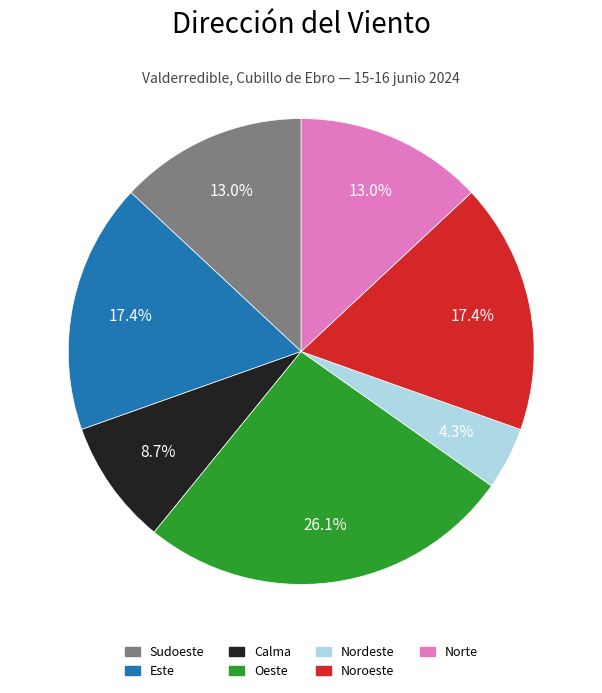

Is there any slice that represents more than half of the pie?

No